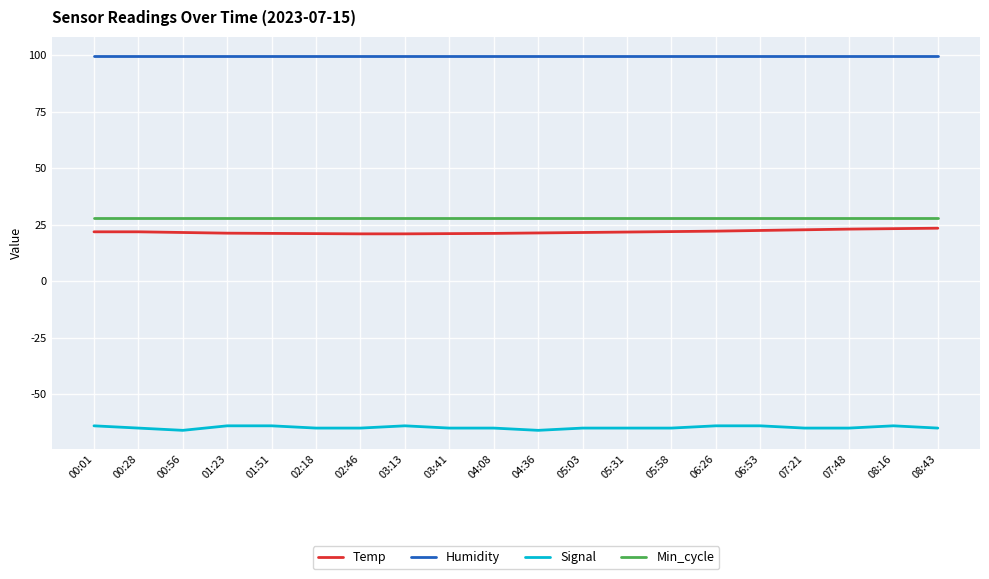

How many categories are shown in the chart?

20